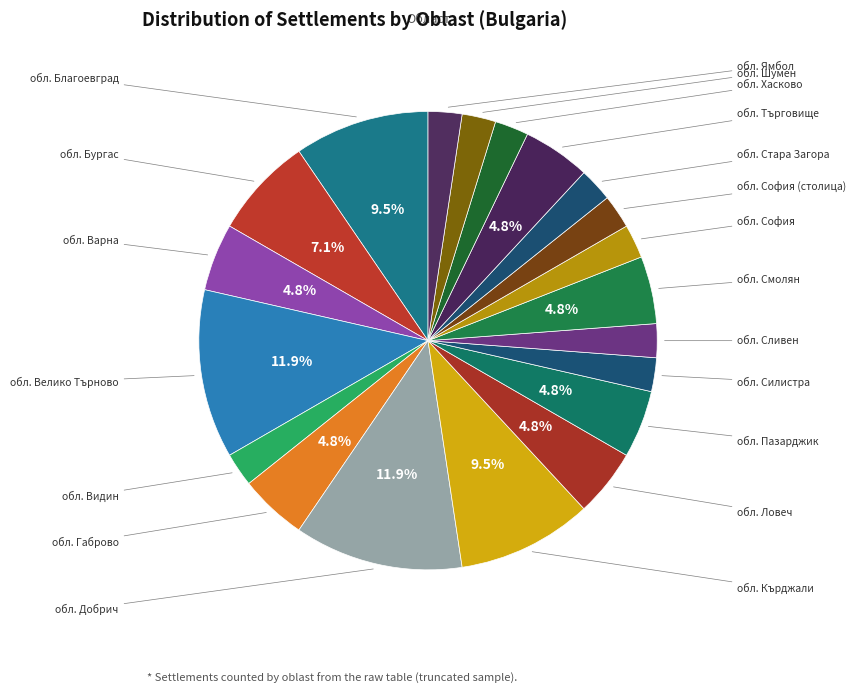

To the nearest percent, what is the combined percentage of обл. Силистра and обл. Смолян?

7%